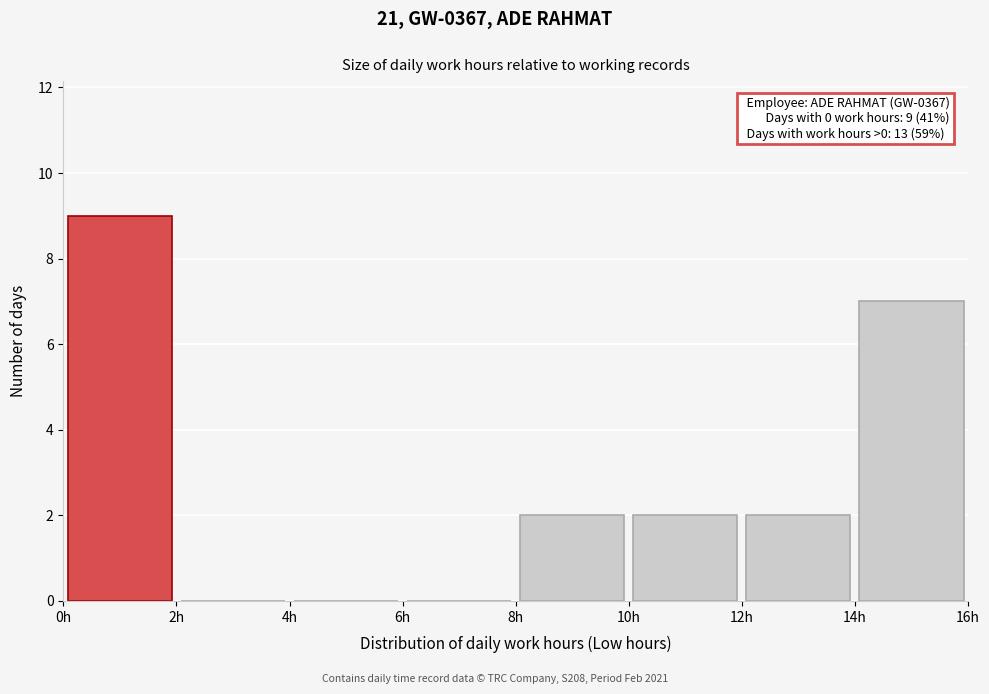

Over which range of the x-axis is the bar tallest?

0 to 2